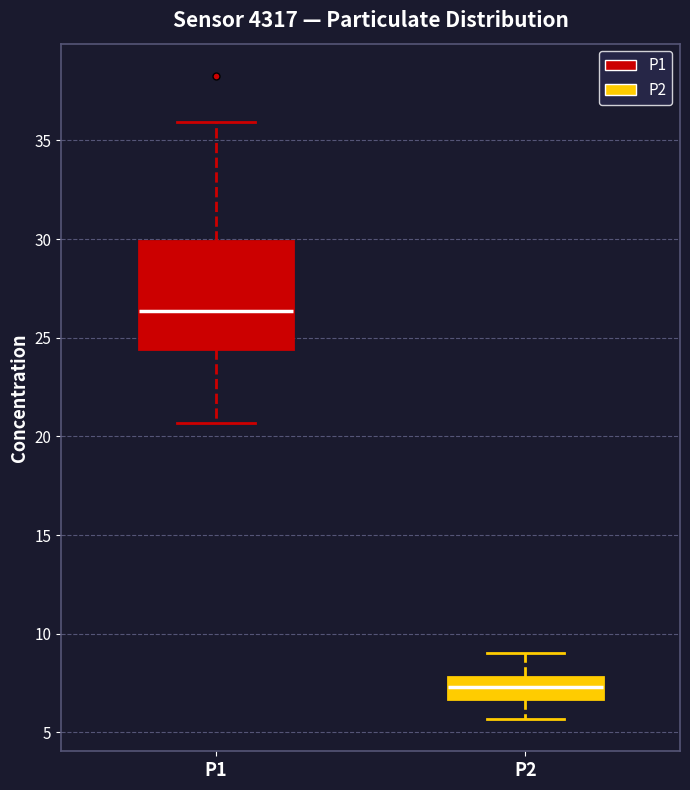

Reading left to right, read every box against the y-axis: the position of its median line, the range the box covers, and the ends of its whiskers. The values are not printed on the chart, so give them approximately, as read against the axis.

P1: median 26.5, box 24.5 to 30.0, whiskers 20.5 to 36.0
P2: median 7.5, box 6.5 to 8.0, whiskers 5.5 to 9.0